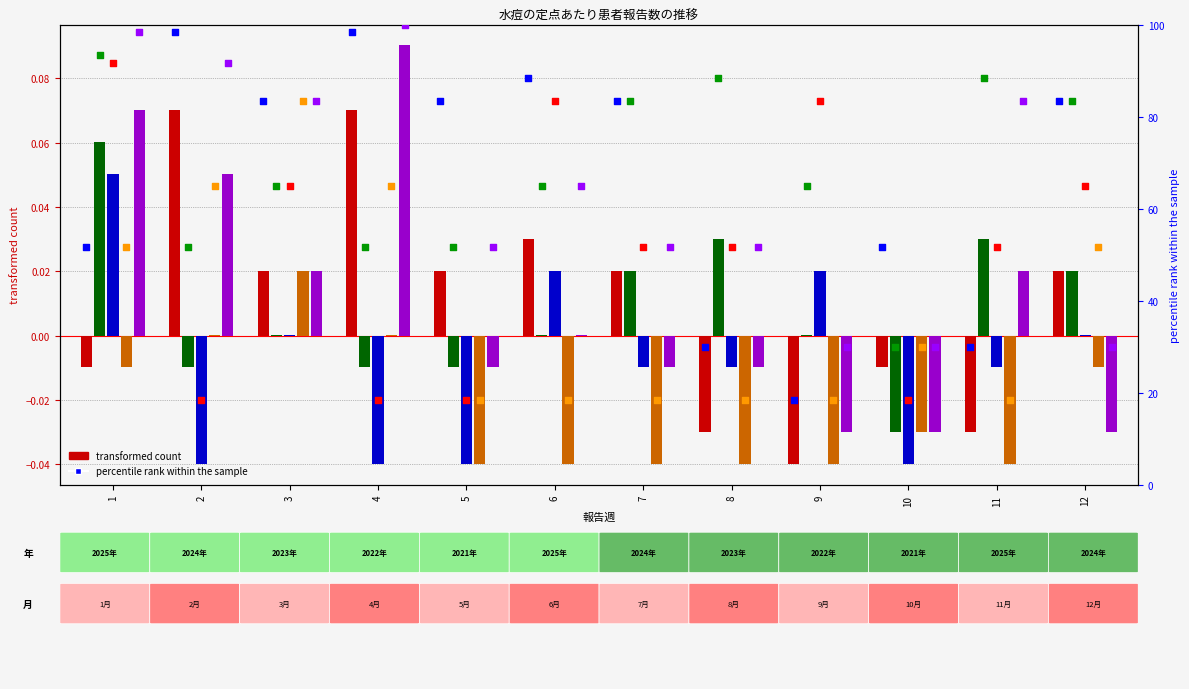

Which series reaches the maximum Y coordinate?

2021年